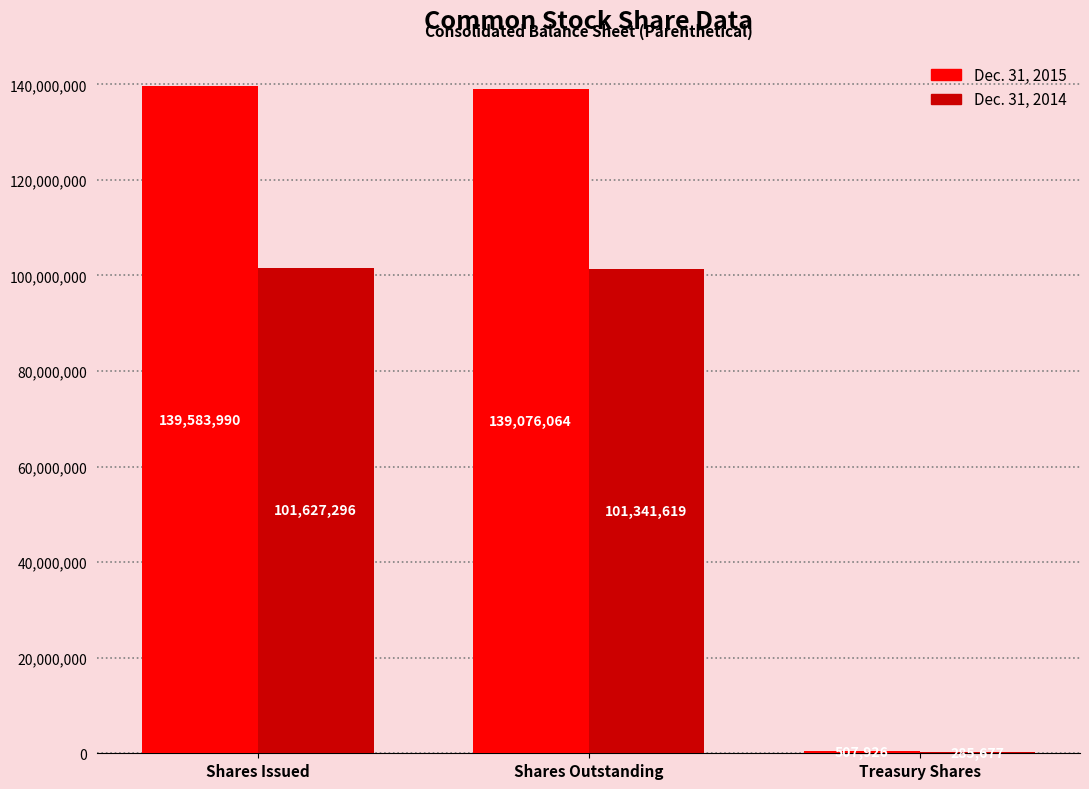

Is the value of Dec. 31, 2014 at Shares Issued greater than the value of Dec. 31, 2015 at Shares Outstanding?

No